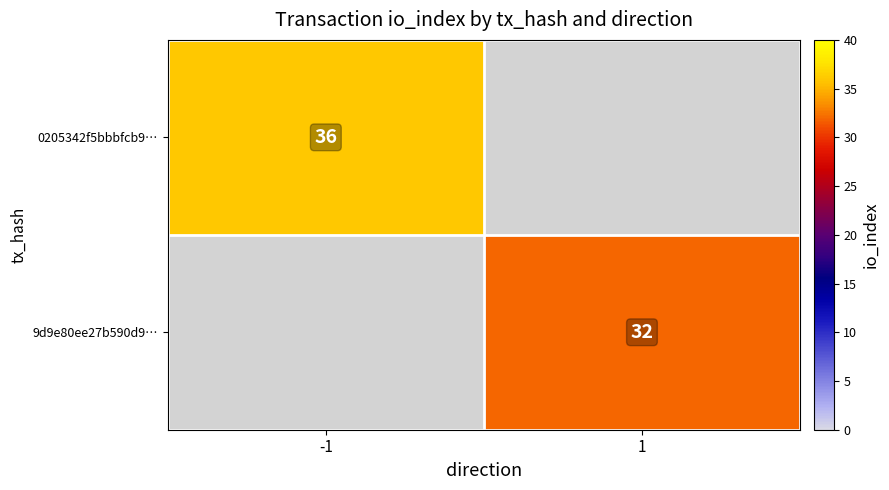

At how many categories does at least one series exceed 33?

1